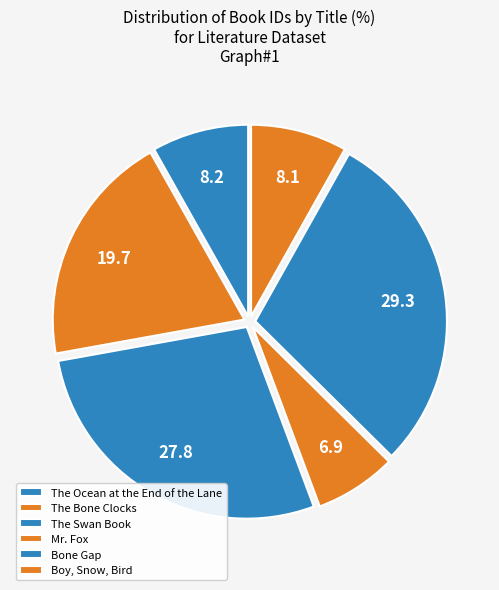

Do Mr. Fox and Bone Gap together represent more than half of the pie?

No